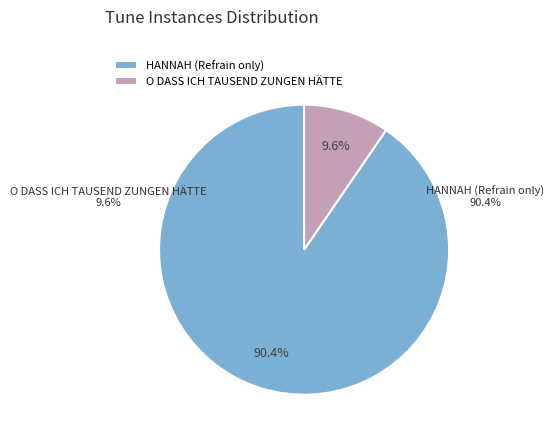

Count the number of slices in the pie.

2